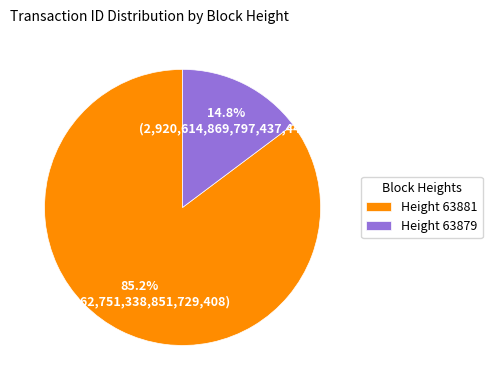

Between Height 63881 and Height 63879, which is larger?

Height 63881